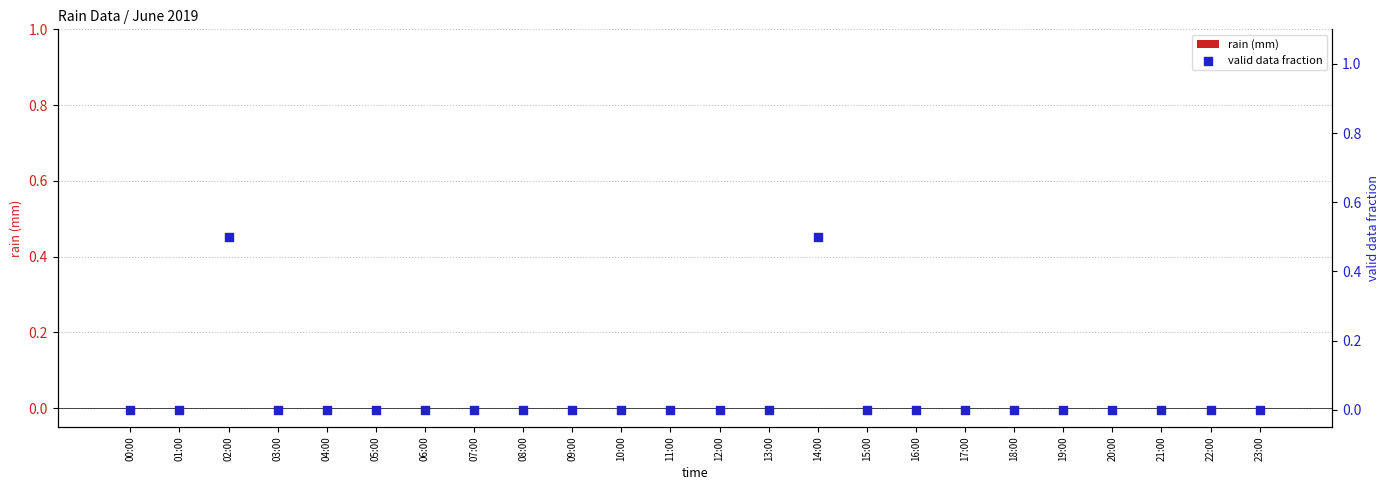

Which series has the largest total across all categories?

valid data fraction